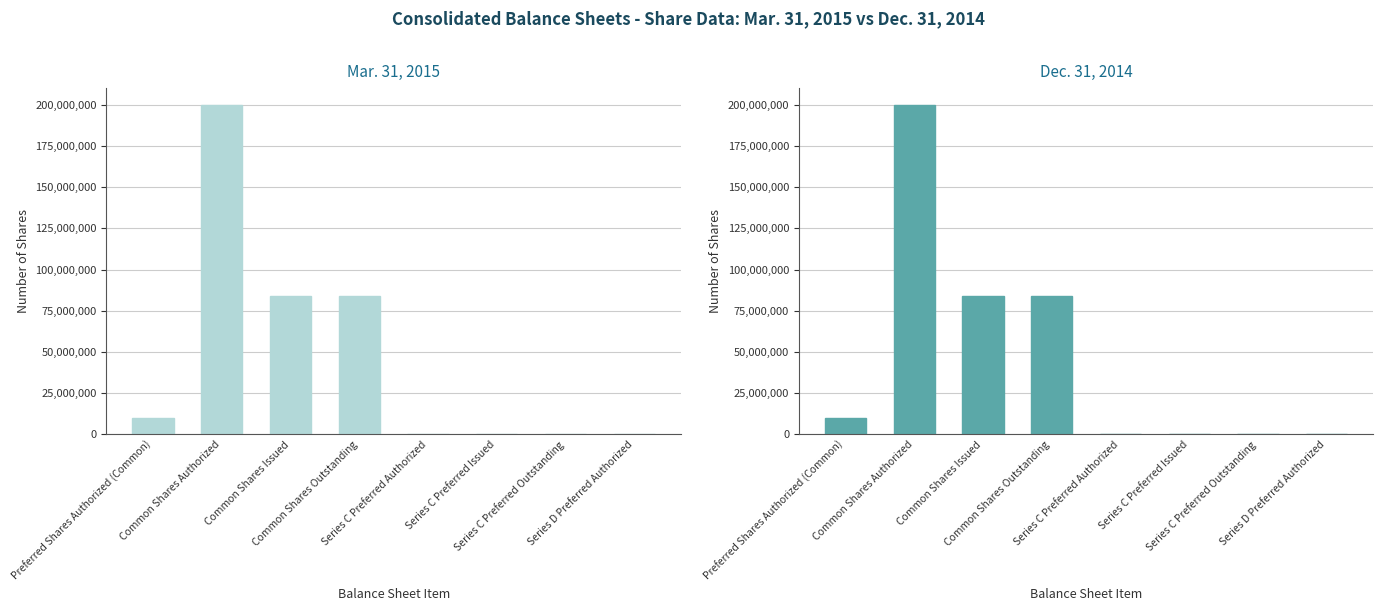

Rank the categories by Mar. 31, 2015 value from highest to lowest.

Common Shares Authorized, Common Shares Issued, Common Shares Outstanding, Preferred Shares Authorized (Common), Series C Preferred Authorized, Series C Preferred Issued, Series C Preferred Outstanding, Series D Preferred Authorized